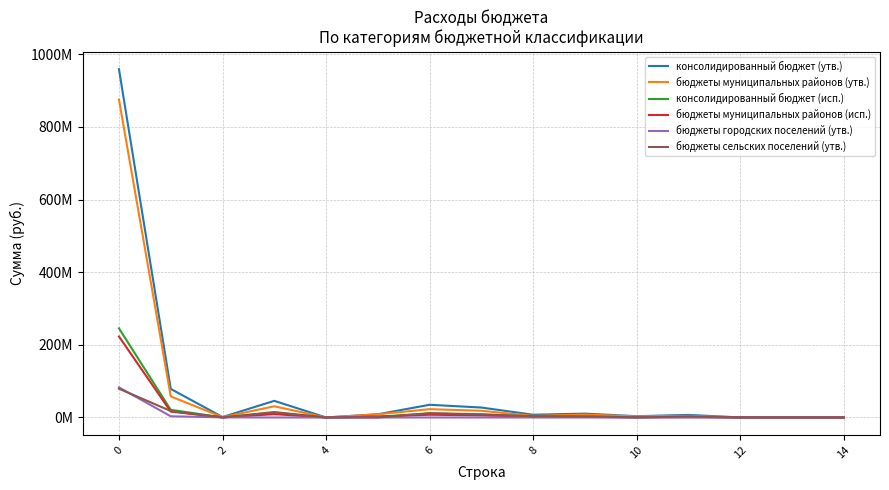

Which series has the largest total across all categories?

консолидированный бюджет (утв.)